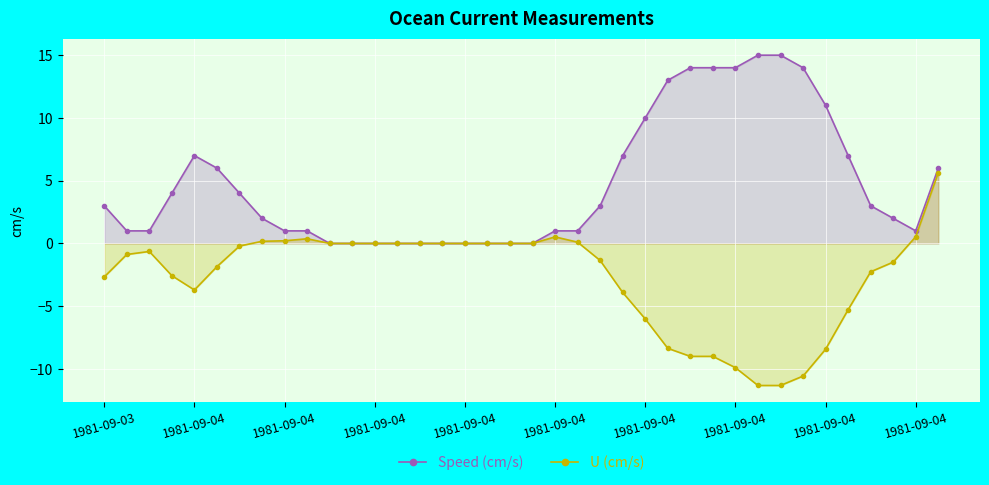

True or false: Speed (cm/s) and U (cm/s) cross at least once.

False